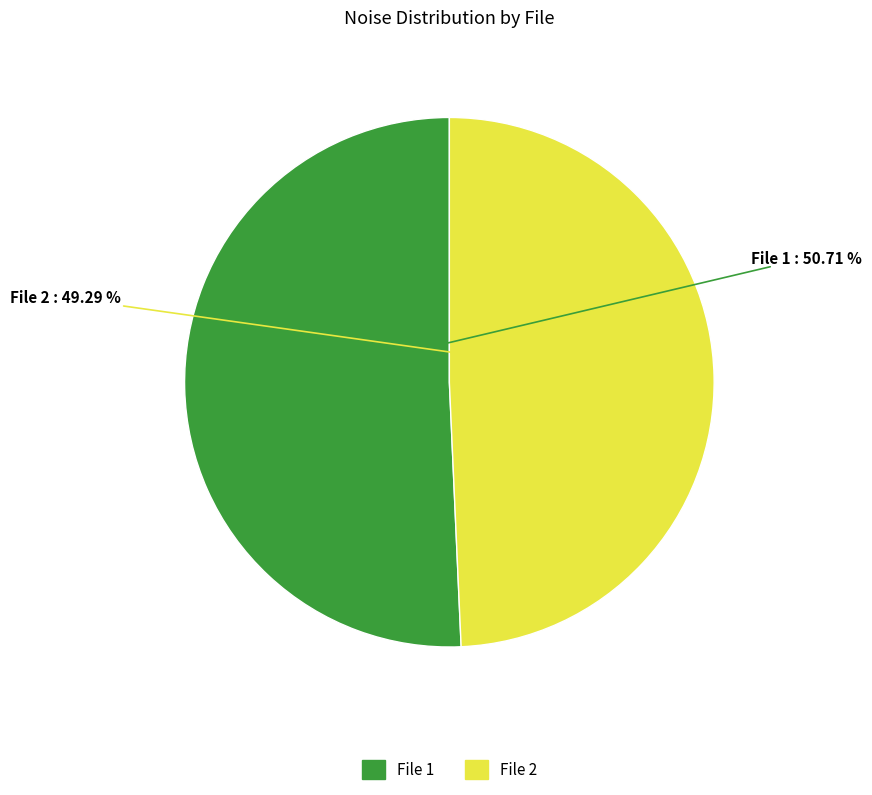

Rank the categories by value from lowest to highest.

File 2, File 1